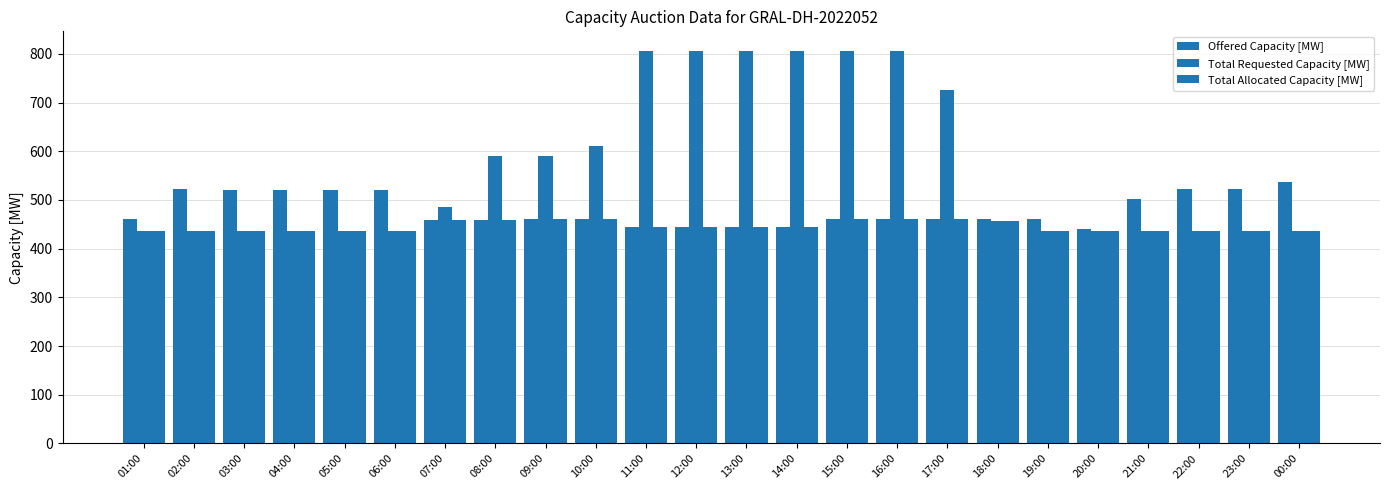

Where does the Offered Capacity [MW] series first go above 460?

02:00